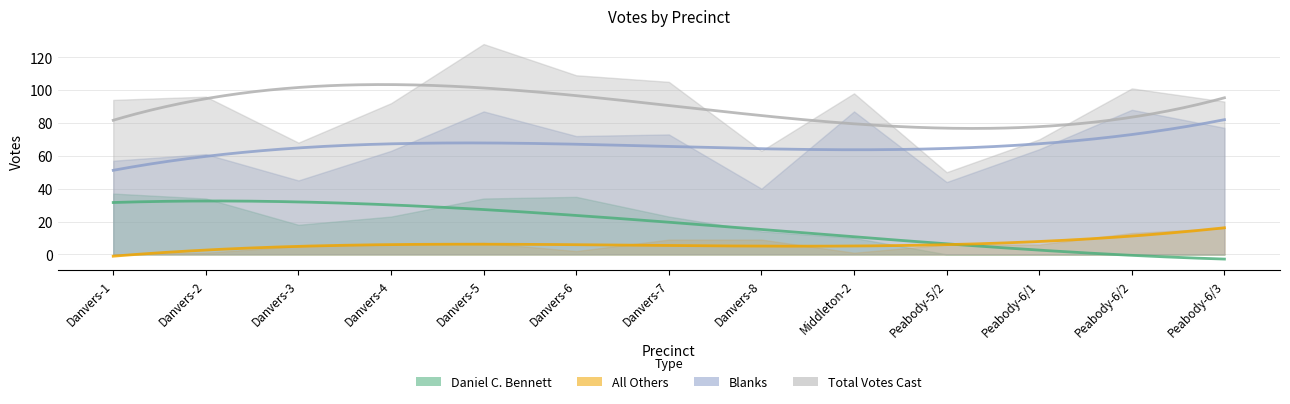

What is the difference between the maximum and minimum values in the Blanks series?

48